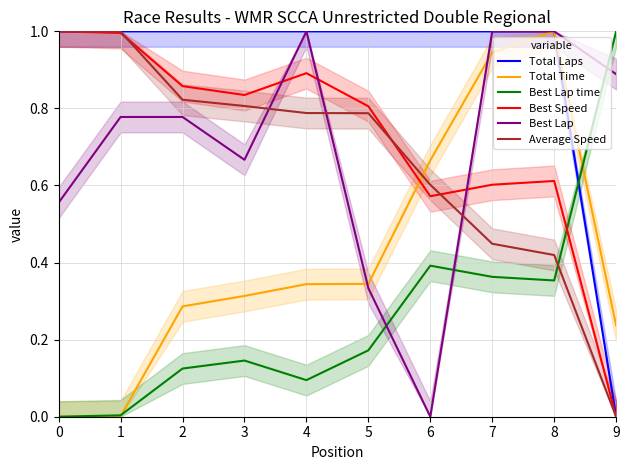

How many times do Best Speed and Best Lap time cross each other?

1